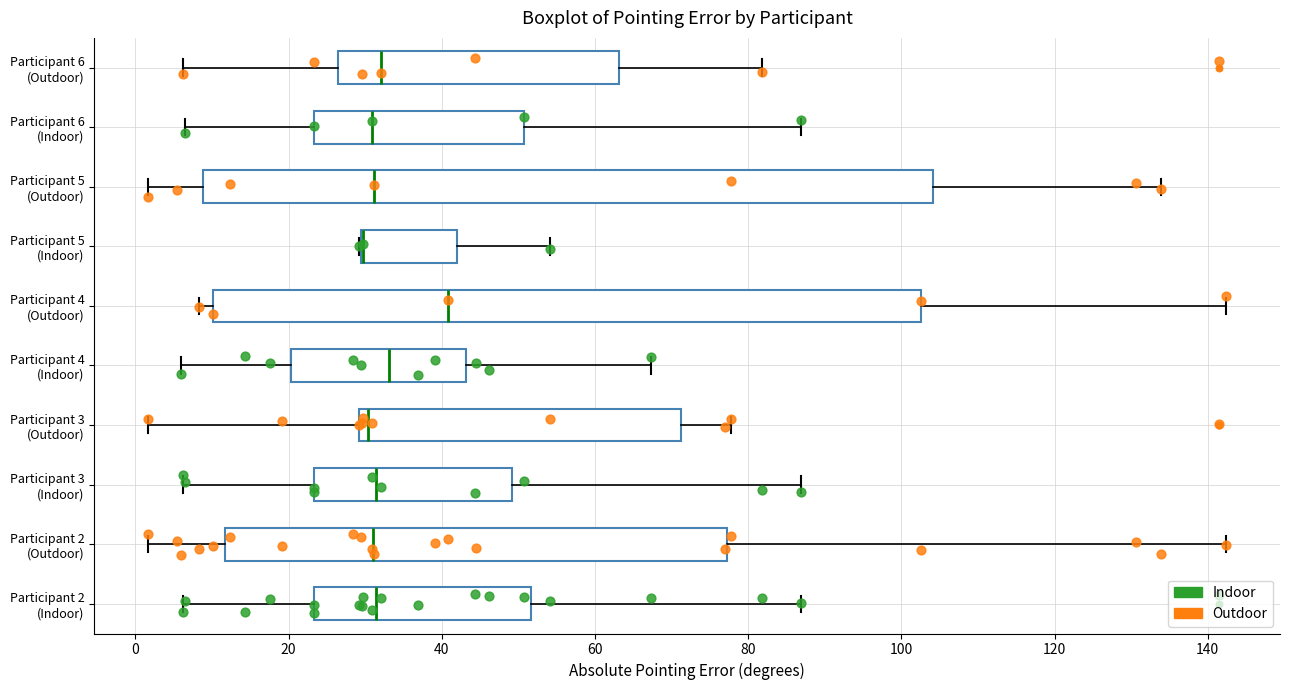

Reading bottom to top, read every box against the x-axis: the position of its median line, the range the box covers, and the ends of its whiskers. The values are not printed on the chart, so give them approximately, as read against the axis.

Participant 2 (Indoor): median 32, box 24 to 52, whiskers 6 to 86
Participant 2 (Outdoor): median 32, box 12 to 78, whiskers 2 to 142
Participant 3 (Indoor): median 32, box 24 to 50, whiskers 6 to 86
Participant 3 (Outdoor): median 30 (just right of the box's left edge), box 30 to 72, whiskers 2 to 78
Participant 4 (Indoor): median 34, box 20 to 44, whiskers 6 to 68
Participant 4 (Outdoor): median 40, box 10 to 102, whiskers 8 to 142
Participant 5 (Indoor): median 30 (drawn on the box's left edge), box 30 to 42, whiskers 30 to 54
Participant 5 (Outdoor): median 32, box 8 to 104, whiskers 2 to 134
Participant 6 (Indoor): median 30, box 24 to 50, whiskers 6 to 86
Participant 6 (Outdoor): median 32, box 26 to 64, whiskers 6 to 82